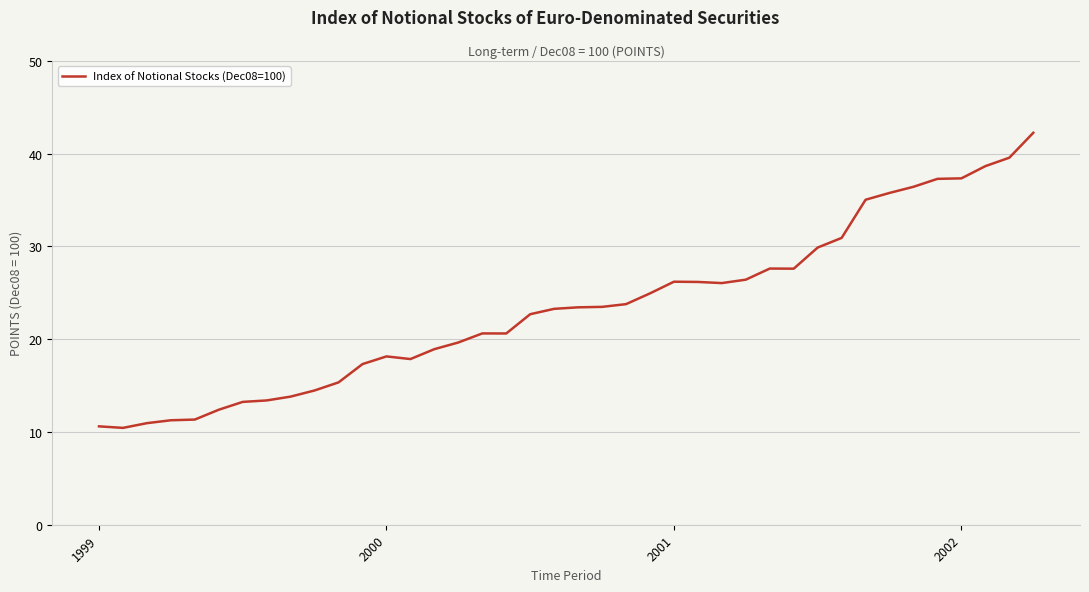

What is the greatest value displayed?

42.2